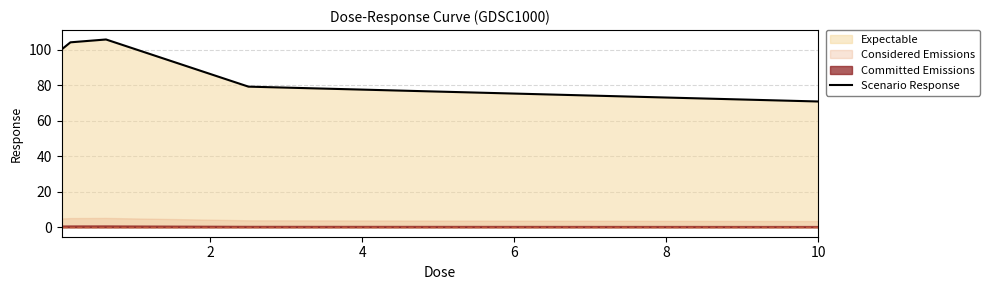

What is the highest value of the Scenario Response series?

105.8